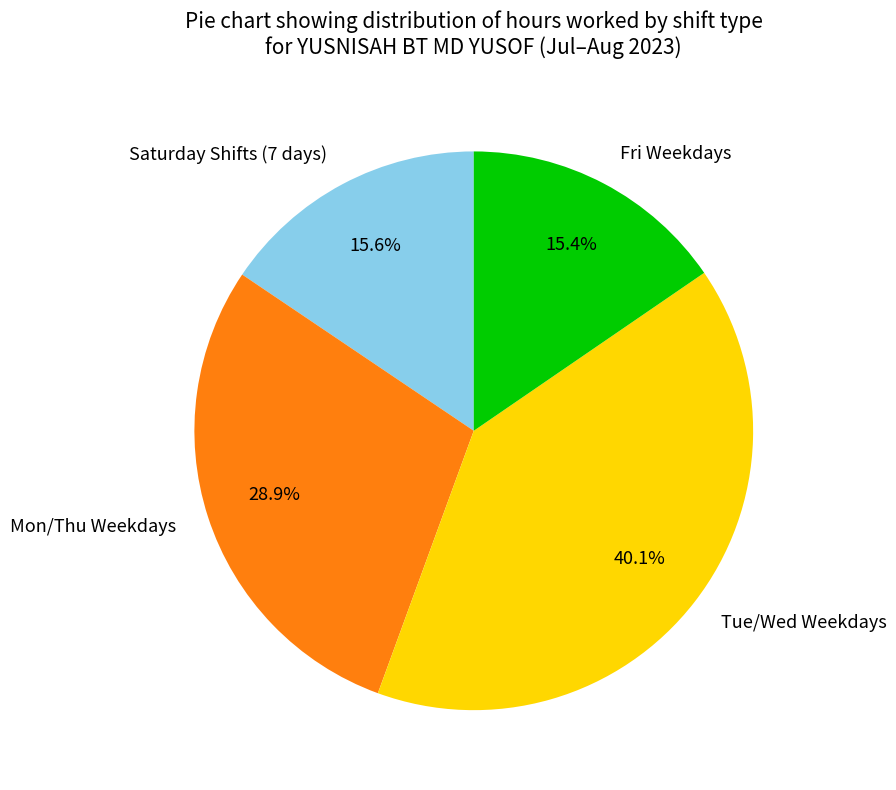

Approximately how many times larger is the value at Fri Weekdays compared to Tue/Wed Weekdays?

0.4